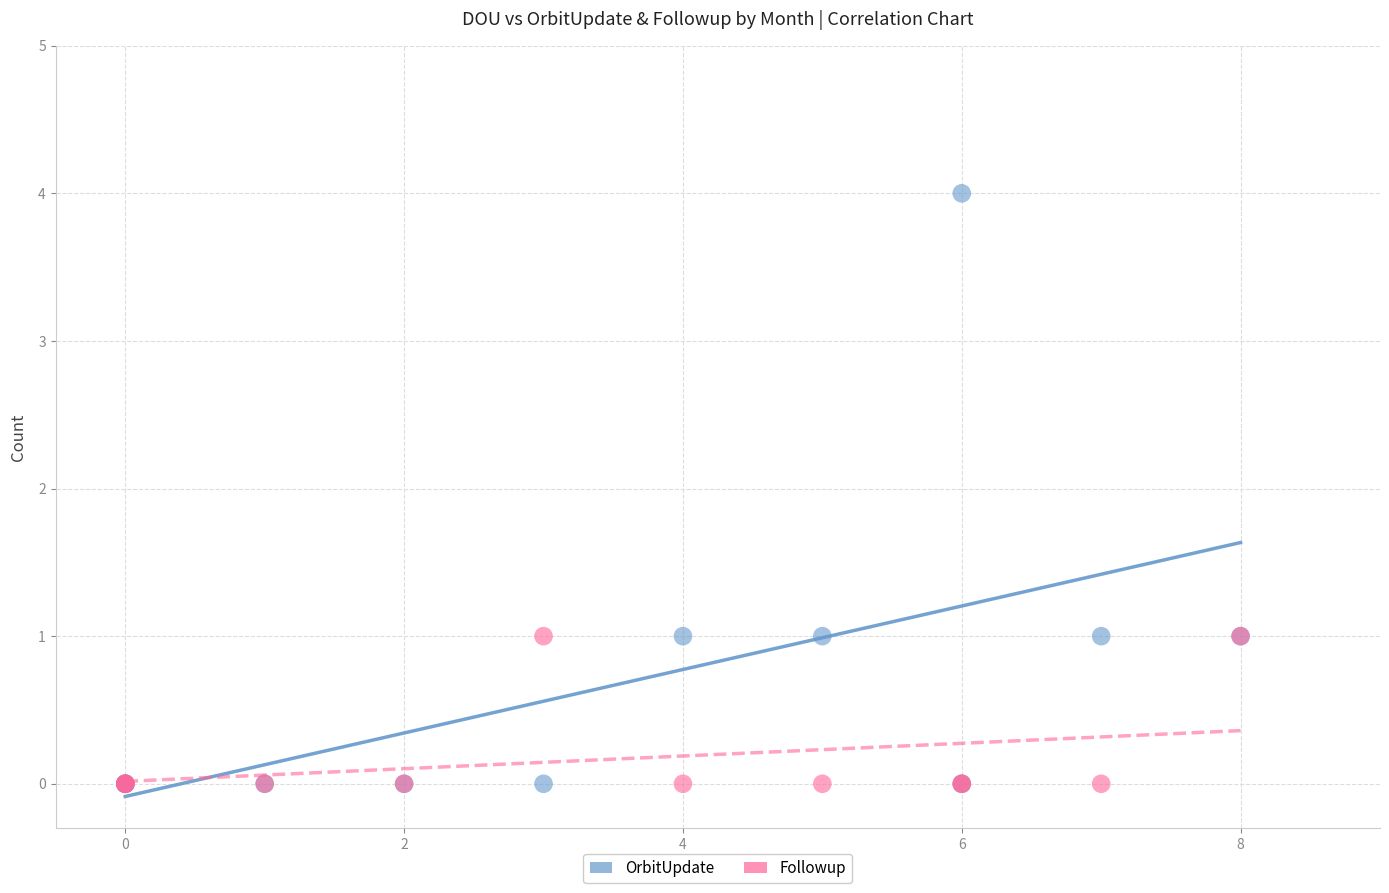

Which series has the widest spread of Y values?

OrbitUpdate